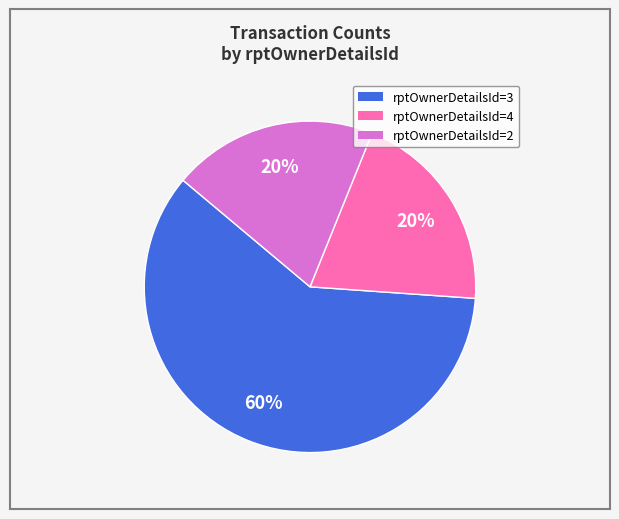

How many slices are in this pie chart?

3